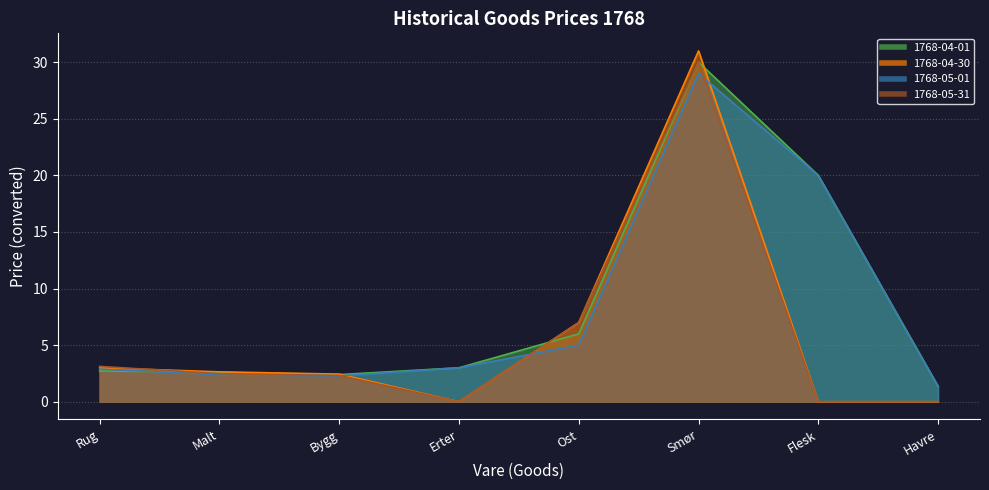

How many intersections are there between 1768-04-01 and 1768-05-31?

2